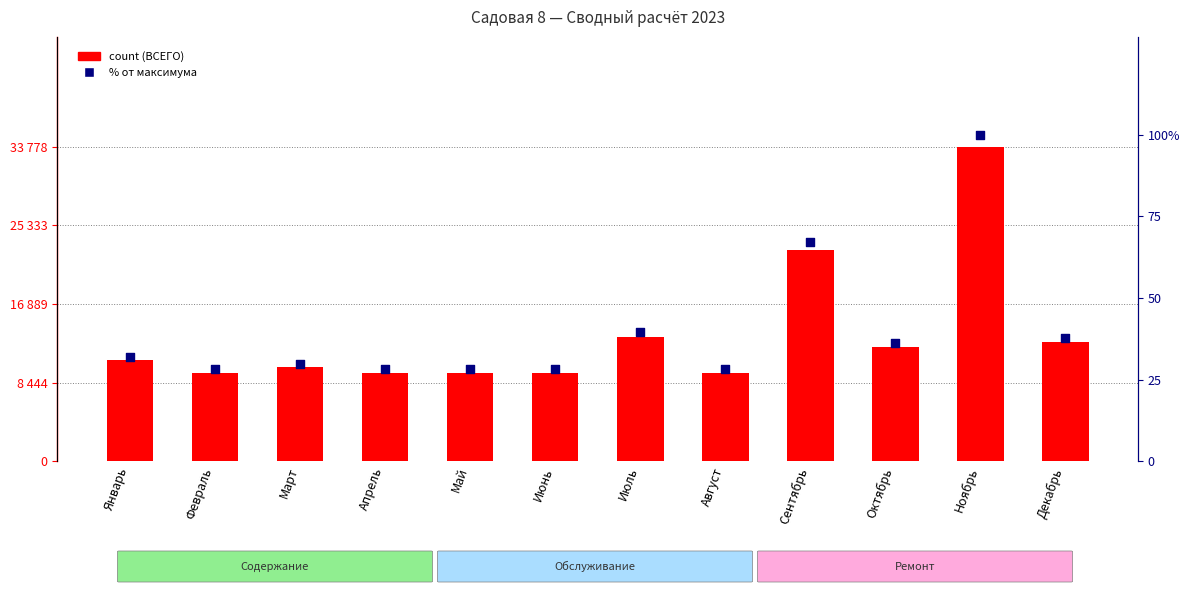

Which series has the widest spread of Y values?

count (ВСЕГО)